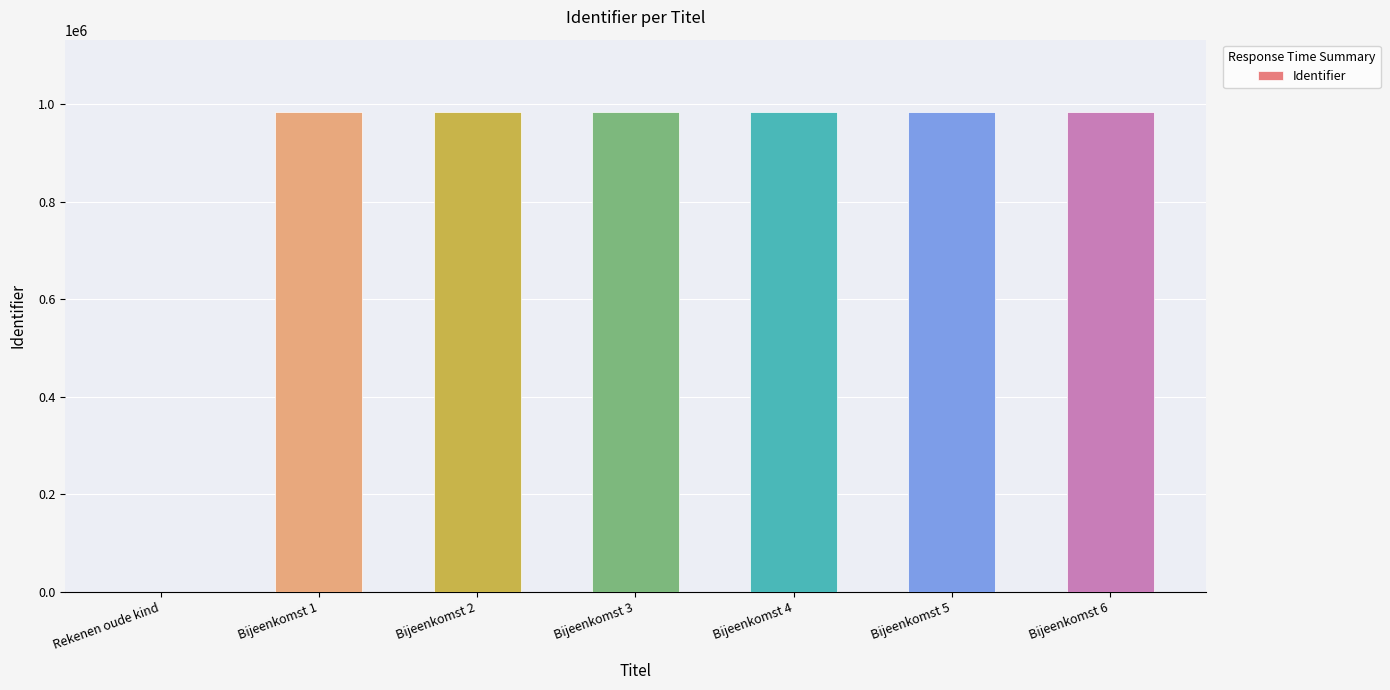

What is the ratio of the value at Bijeenkomst 6 to the value at Bijeenkomst 3?

1.0